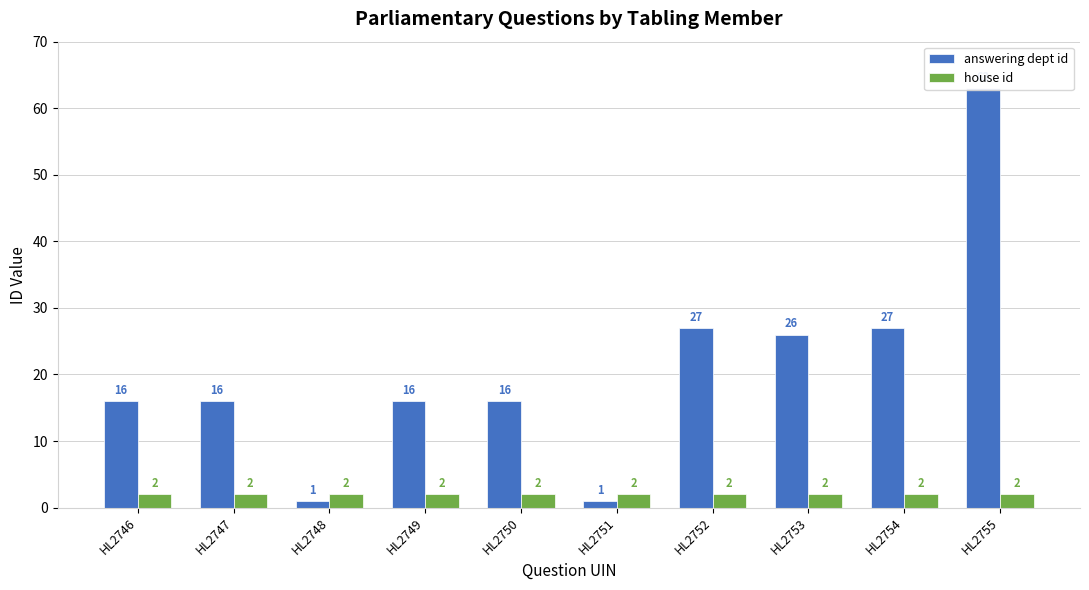

Rank the series at HL2746 from lowest to highest value.

house id, answering dept id